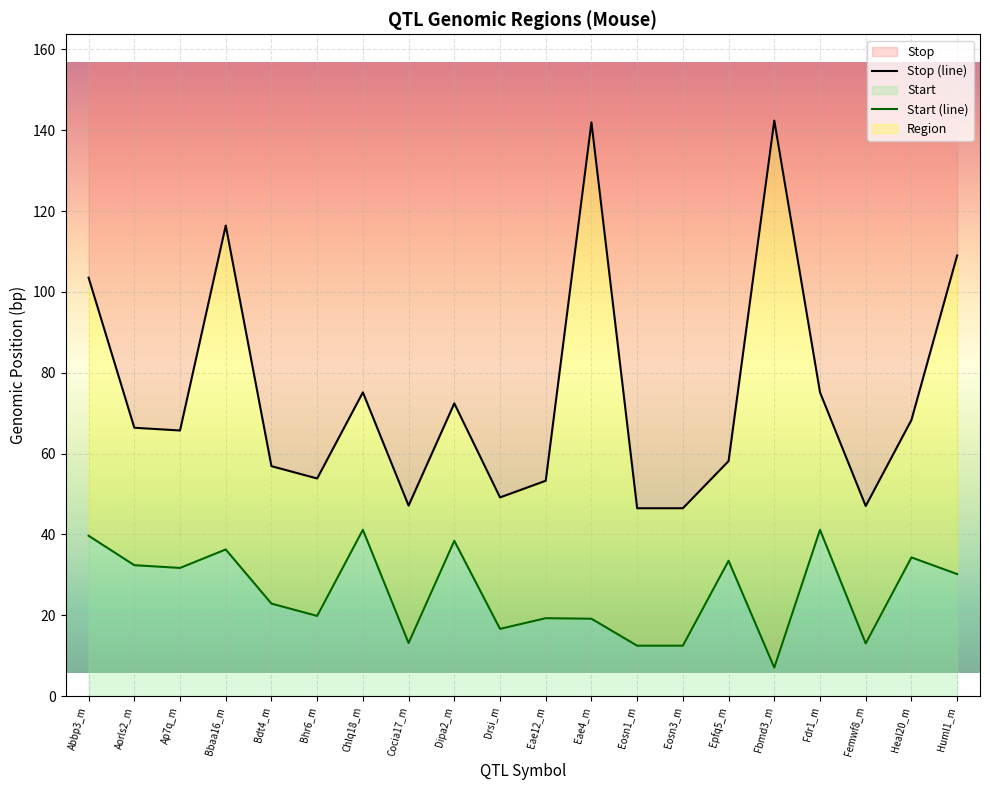

True or false: Start has a value of 30.2 at Huml1_m.

True